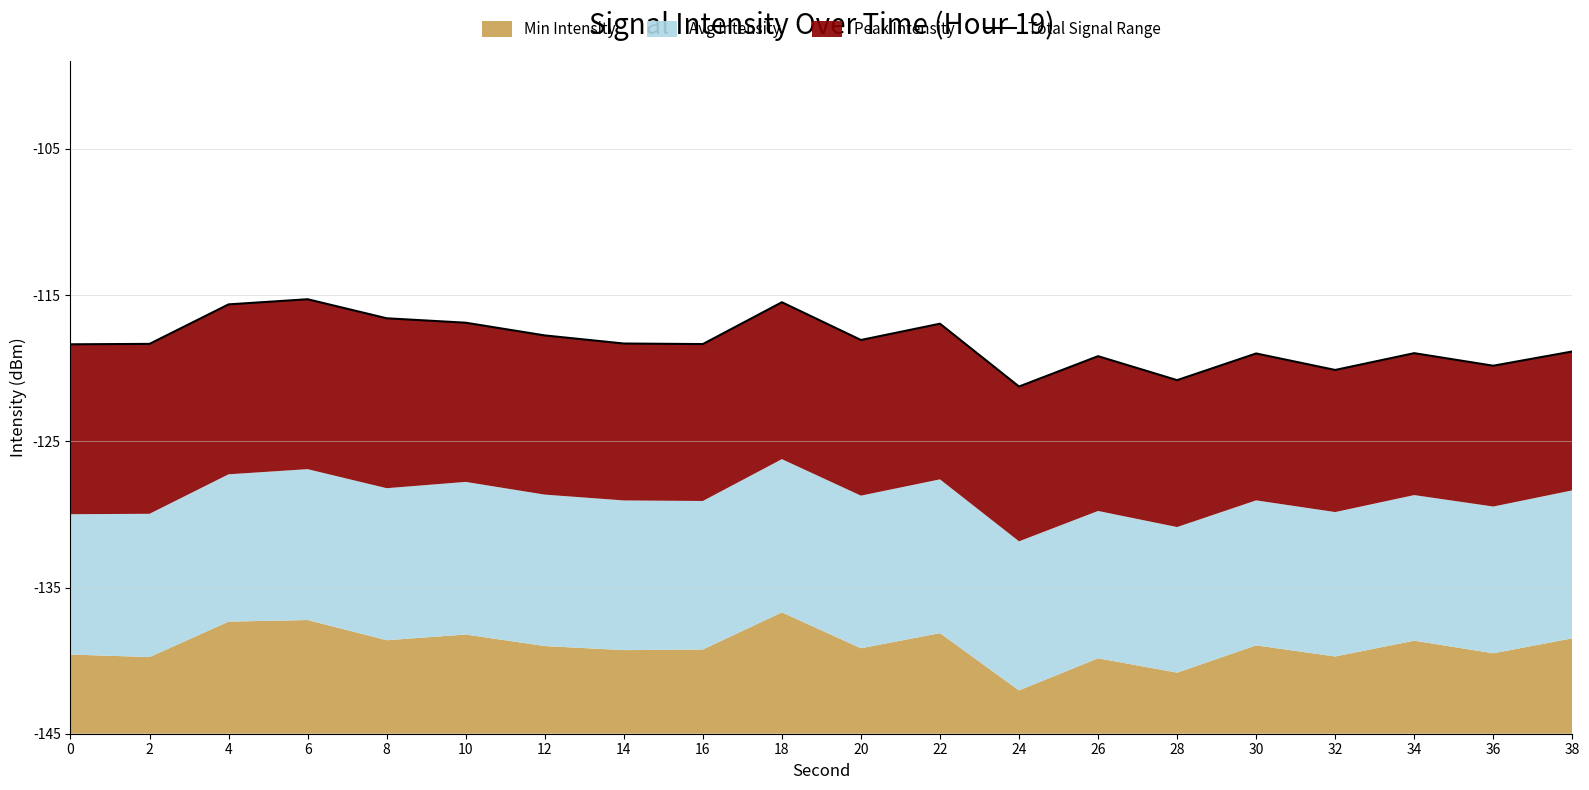

Rank the categories by value from lowest to highest.

24, 28, 32, 36, 26, 30, 34, 38, 0, 16, 2, 14, 20, 12, 22, 10, 8, 4, 18, 6